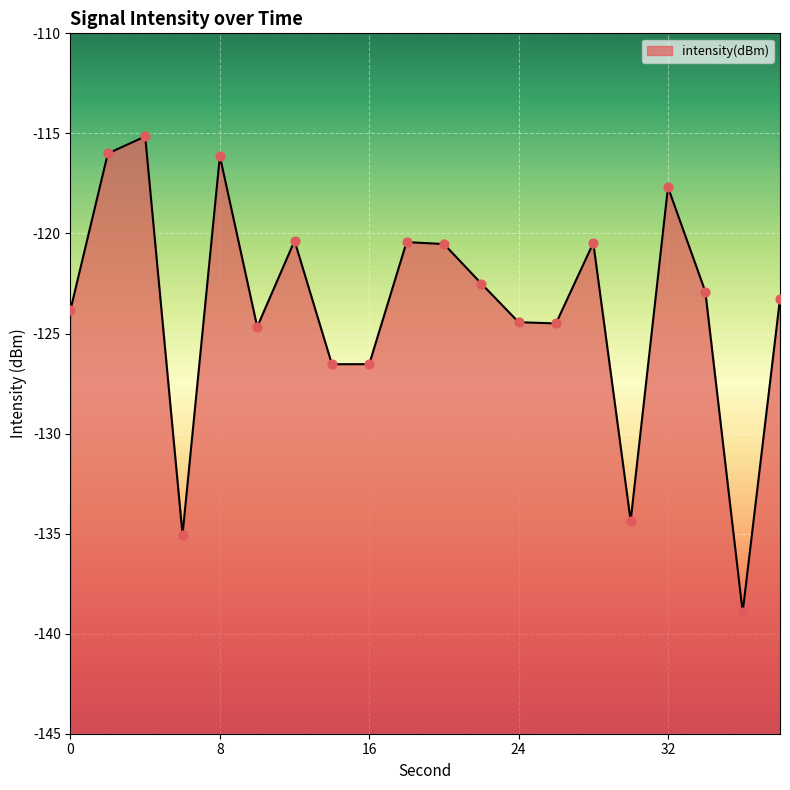

Which has a higher value, 12 or 32?

32